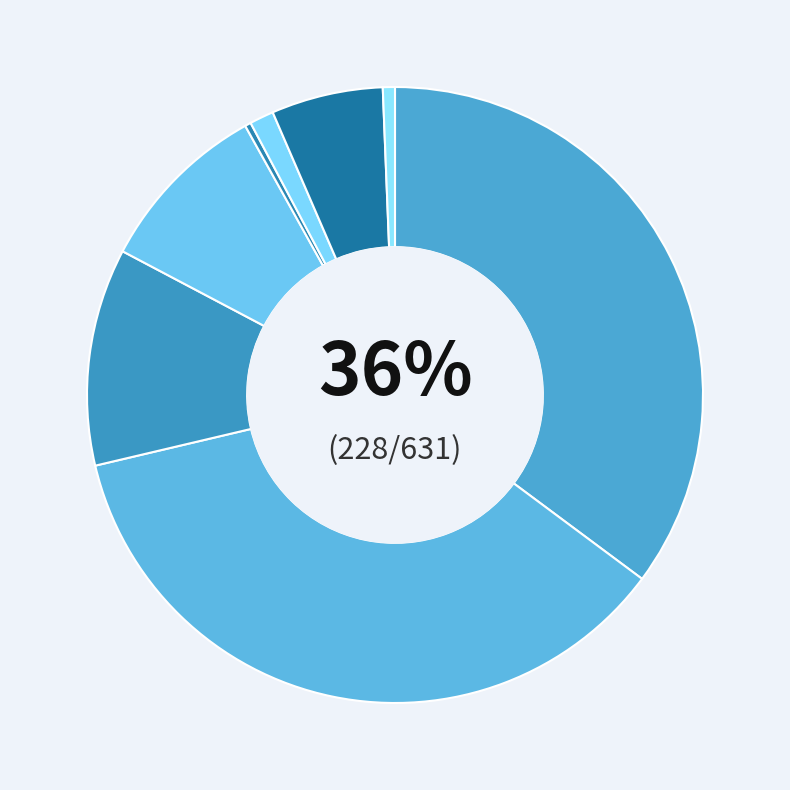

True or false: Conservative accounts for 29% of the total.

False